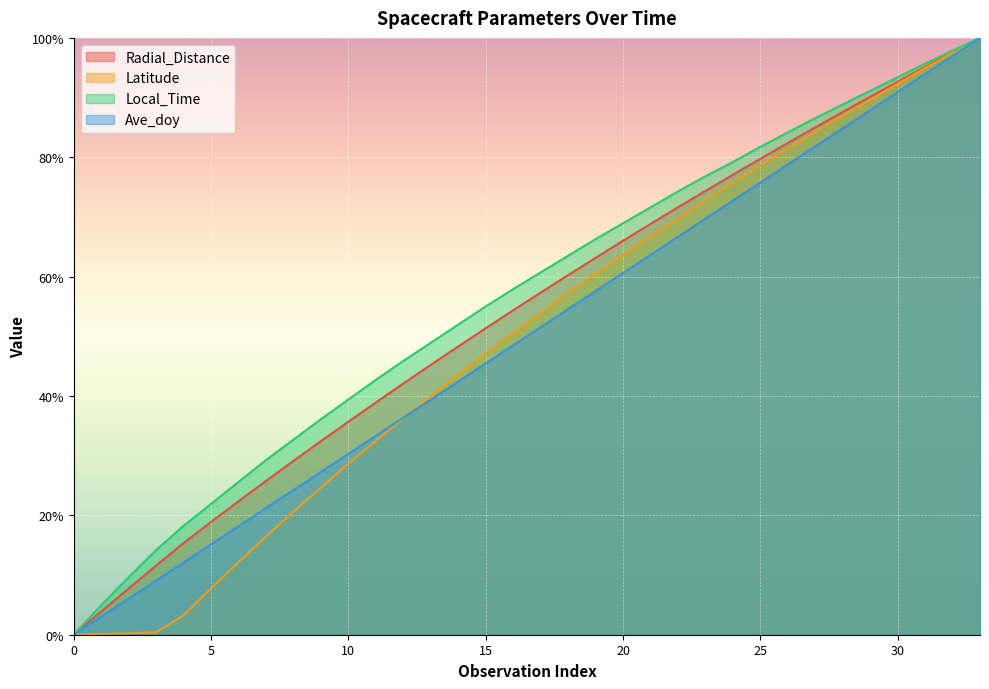

What is the maximum value shown in the chart?

100.0